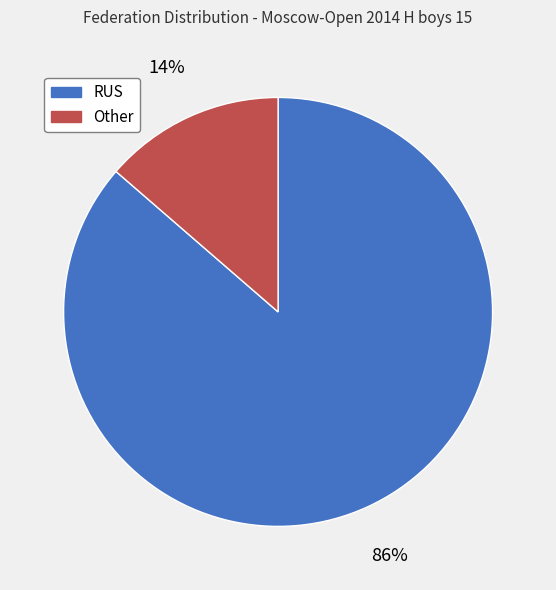

The Other slice represents 7% of the pie. True or false?

False